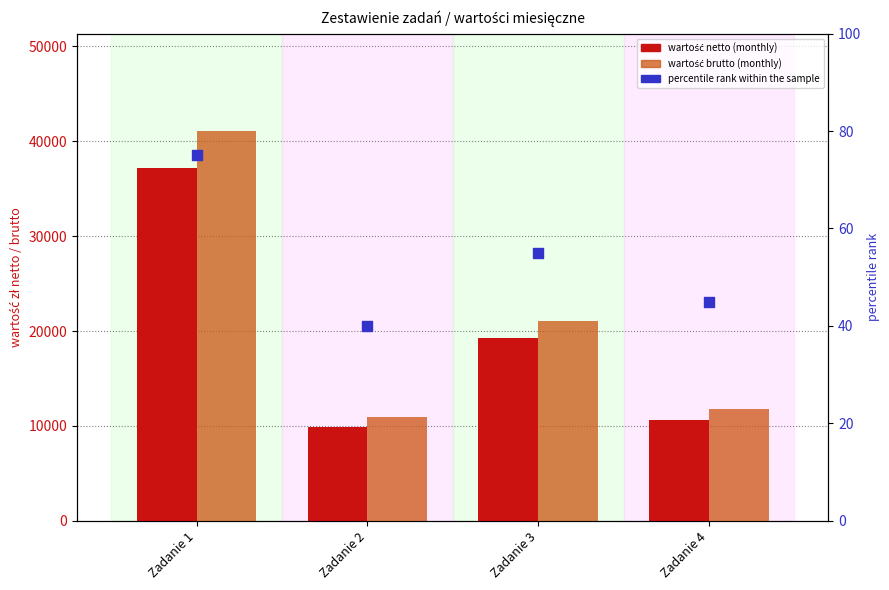

Is the value of wartość brutto (monthly) at Zadanie 1 greater than the value of percentile rank within the sample at Zadanie 3?

Yes